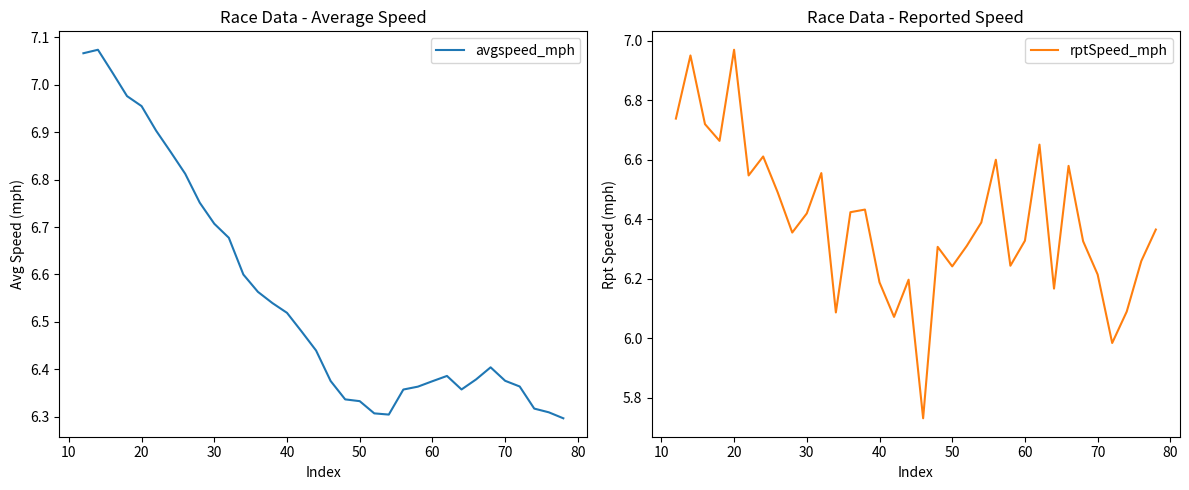

How many lines are shown in the chart?

2